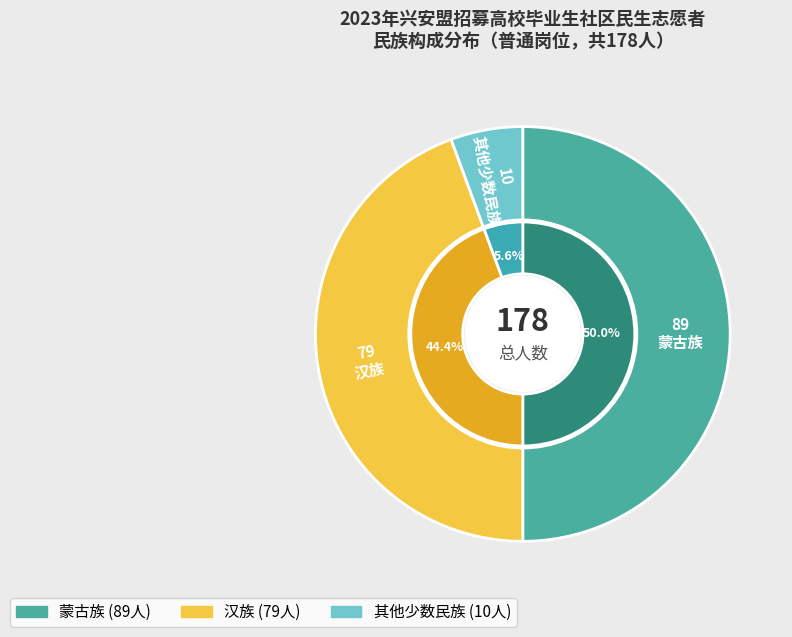

Is it true that 蒙古族 is 44% of the pie?

False